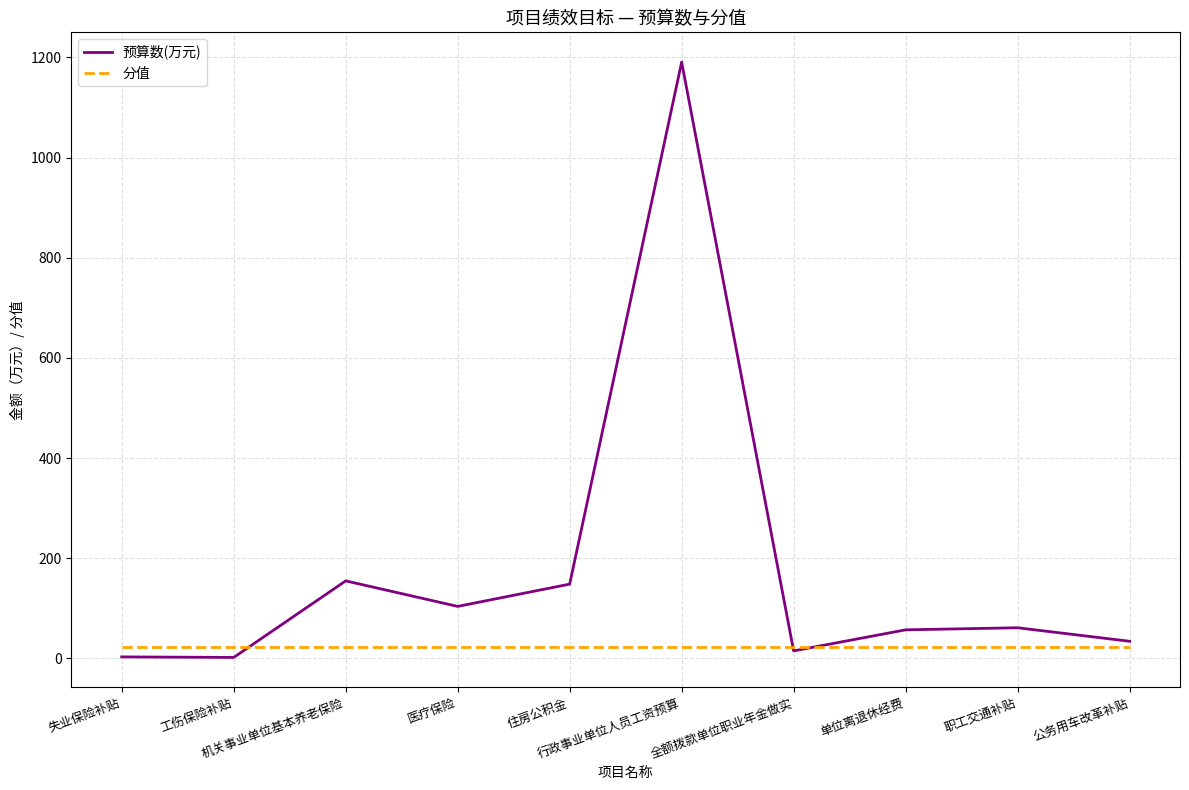

How many lines are shown in the chart?

2